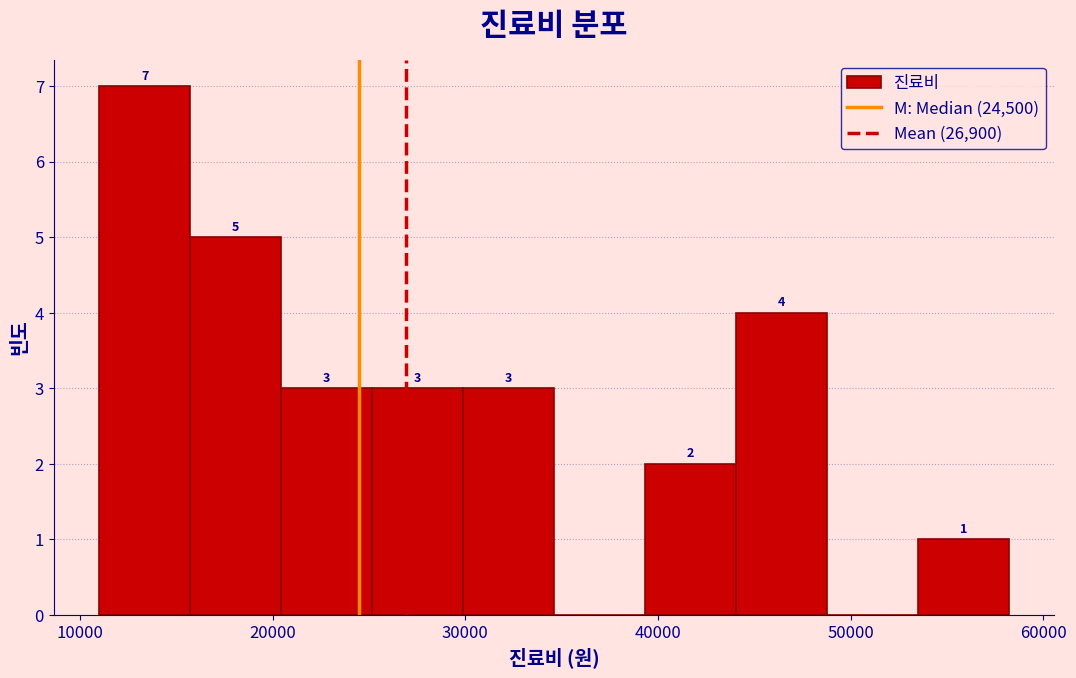

Over which range of the x-axis is the bar tallest?

11000 to 16000